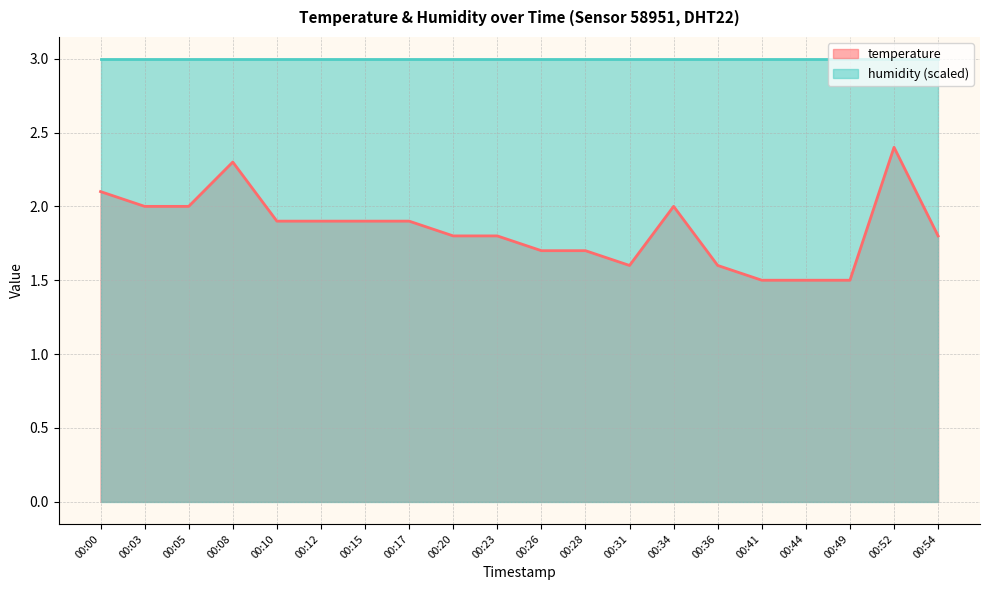

At which label is the value closest to 1?

00:41